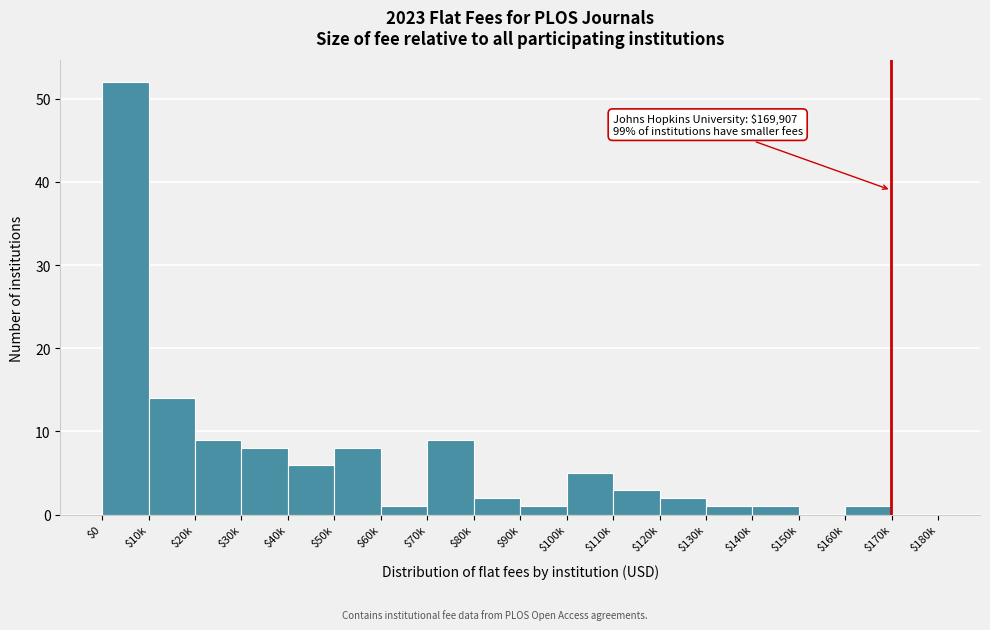

The value at $0 is 68. True or false?

False